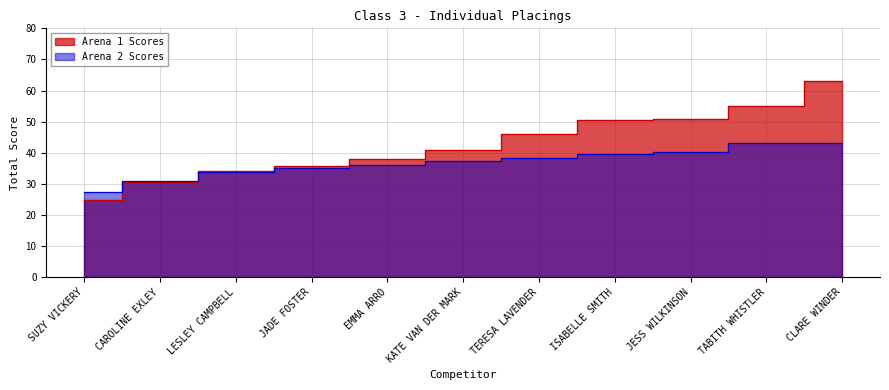

Between ISABELLE SMITH and EMMA ARRO, which is larger?

ISABELLE SMITH